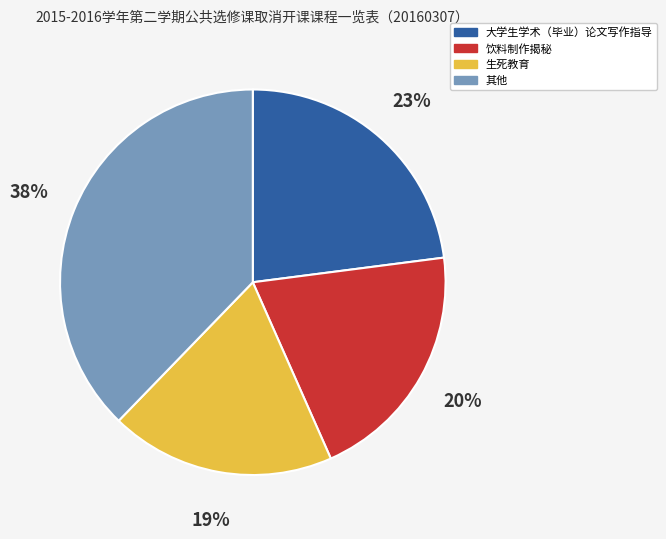

True or false: 饮料制作揭秘 accounts for 33% of the total.

False